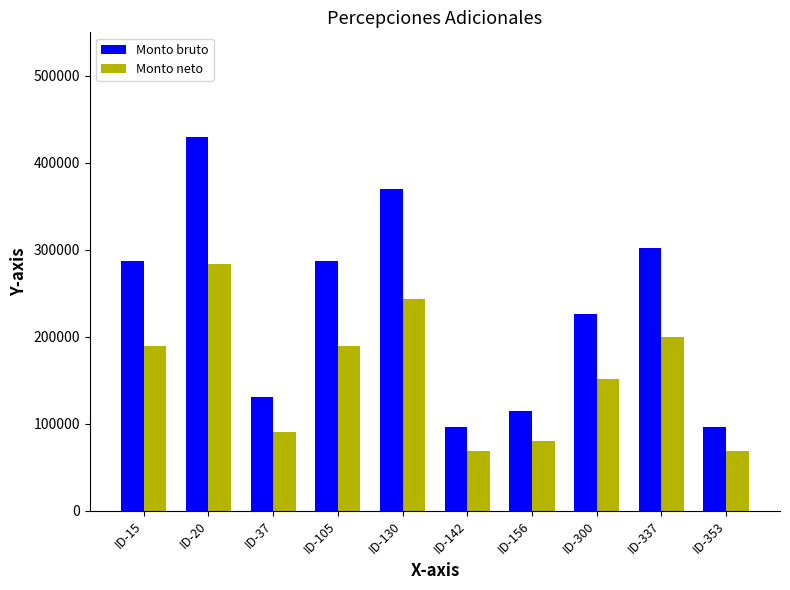

Are the bars horizontal?

No